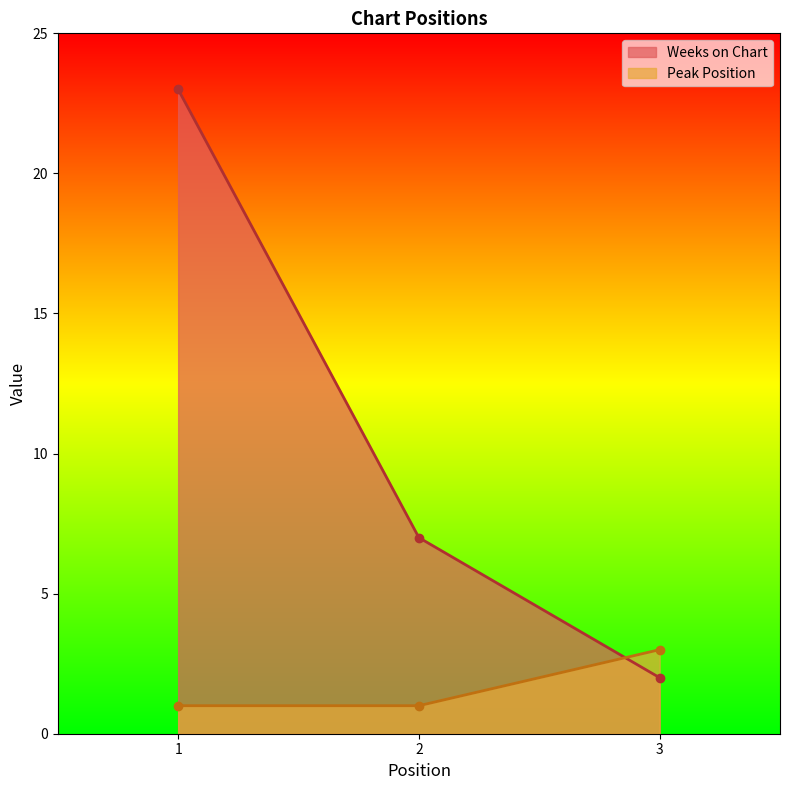

Is it true that Peak Position equals 1 at 2?

True